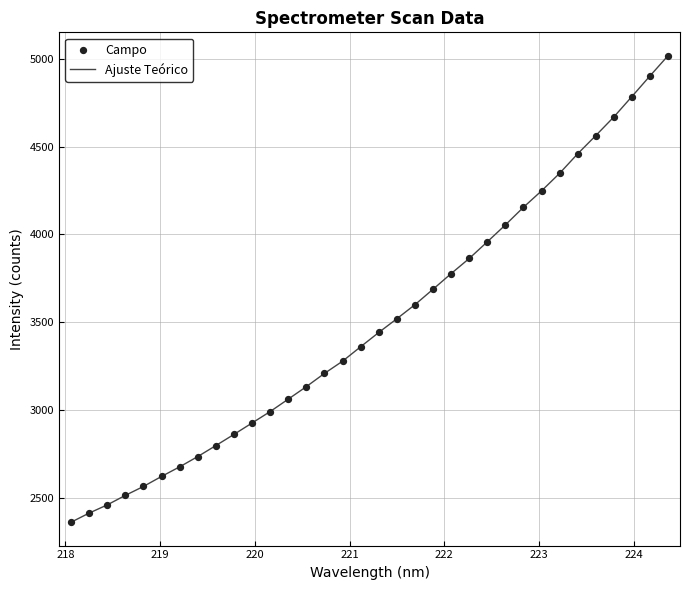

What is the smallest value displayed?

2359.7